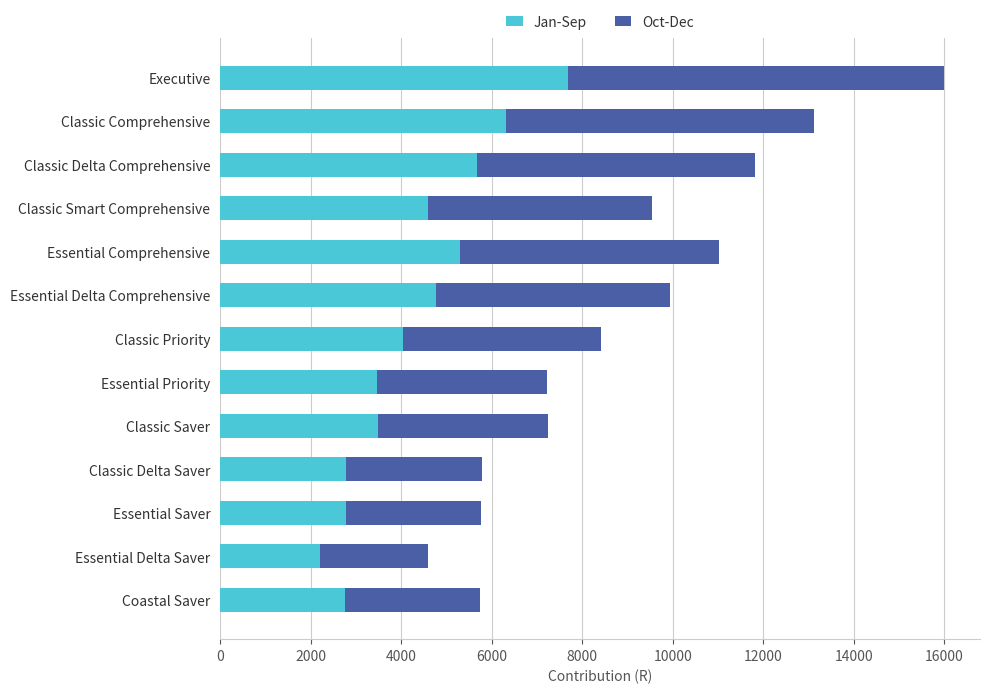

What are all the series names shown in the legend?

Jan-Sep, Oct-Dec